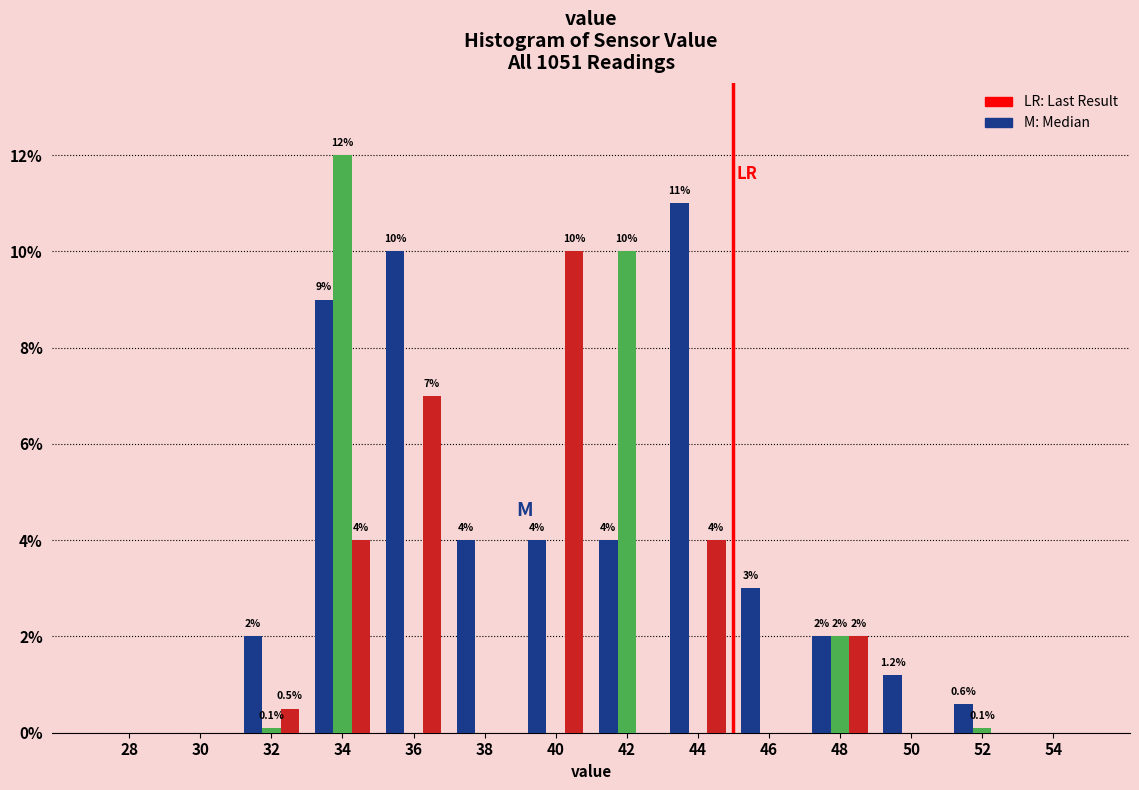

At which category does the chart reach its peak across all series?

34